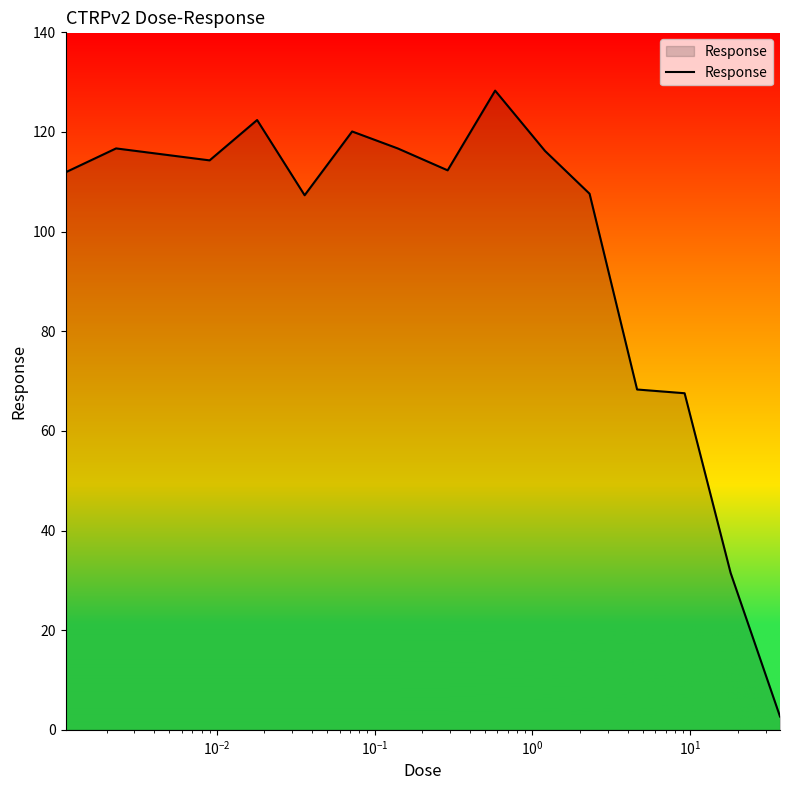

What is the maximum value shown in the chart?

128.3